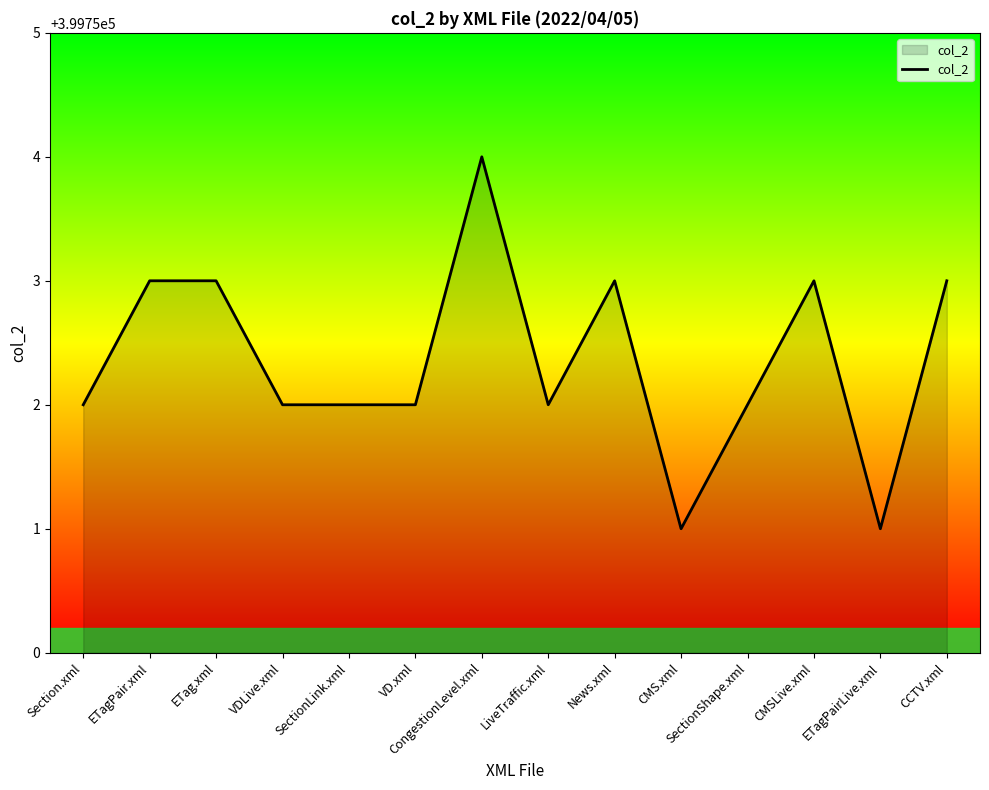

Read the value at CCTV.xml.

399753